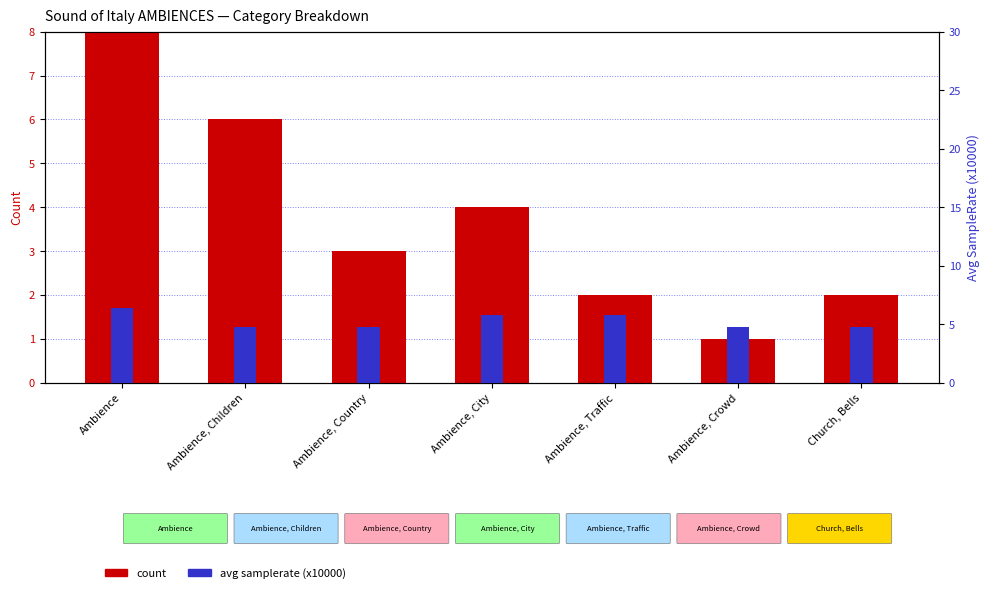

The value of count at Ambience, Traffic is 2.9. True or false?

False